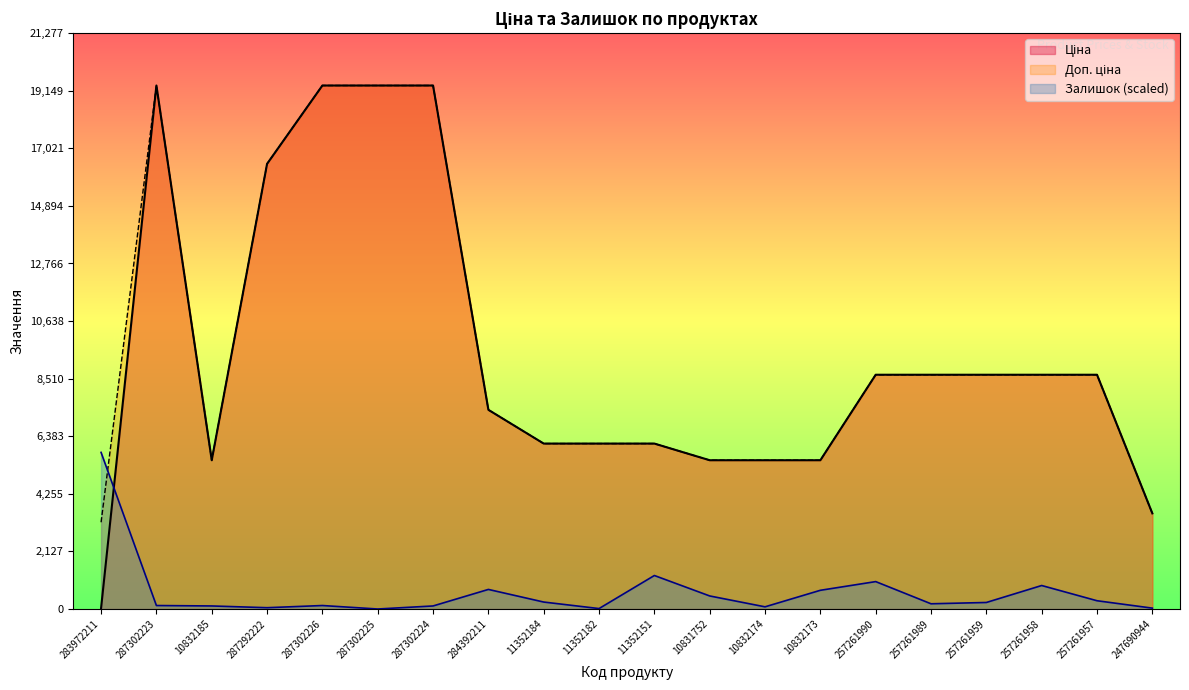

Between which two adjacent categories do Залишок and Ціна first intersect?

283972211 and 287302223